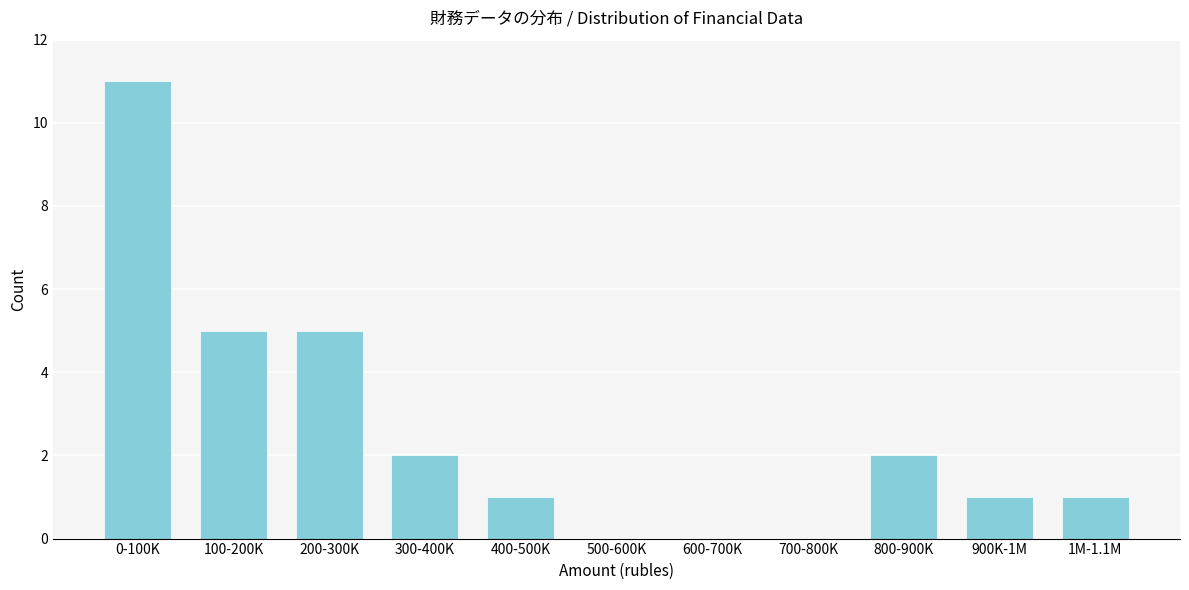

Reading left to right, extract all data points from this chart.

0-100K=11	100-200K=5	200-300K=5	300-400K=2	400-500K=1	500-600K=0	600-700K=0	700-800K=0	800-900K=2	900K-1M=1	1M-1.1M=1